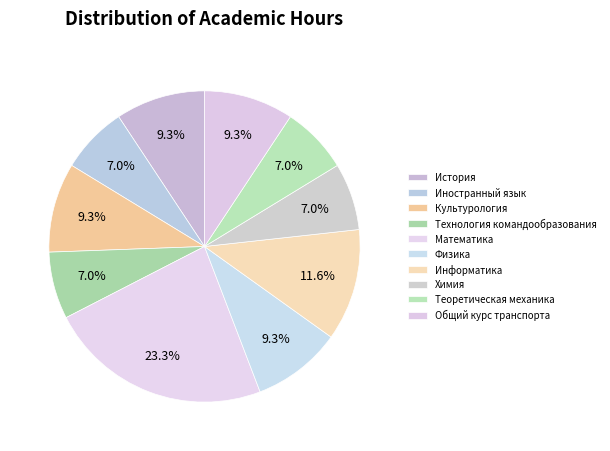

Does История represent more than half of the total?

No